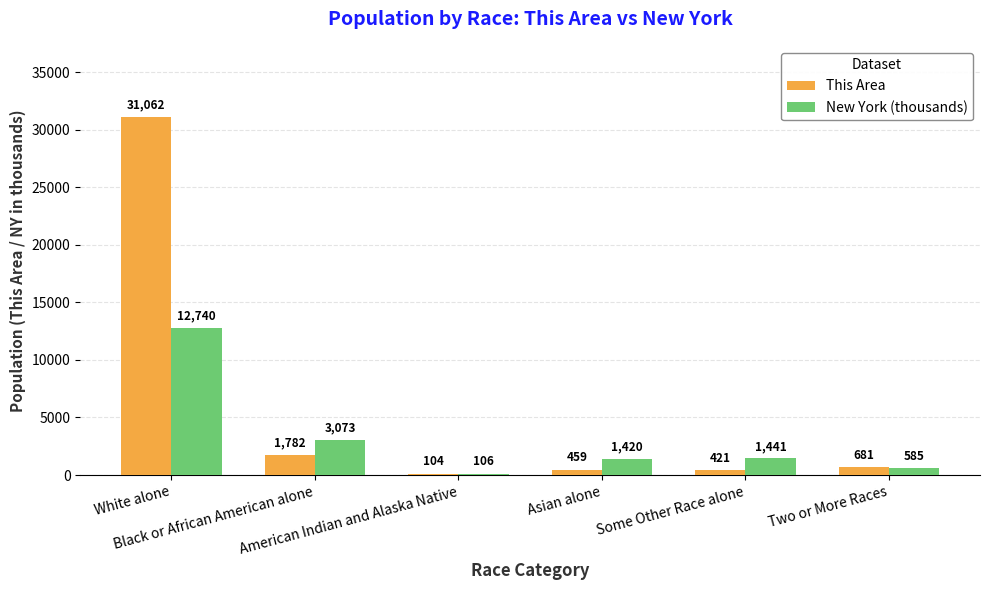

Reading right to left, what are all the values shown in this chart?

This Area: 681	421	459	104	1782	31062
New York (thousands): 585	1441	1420	106	3073	12740